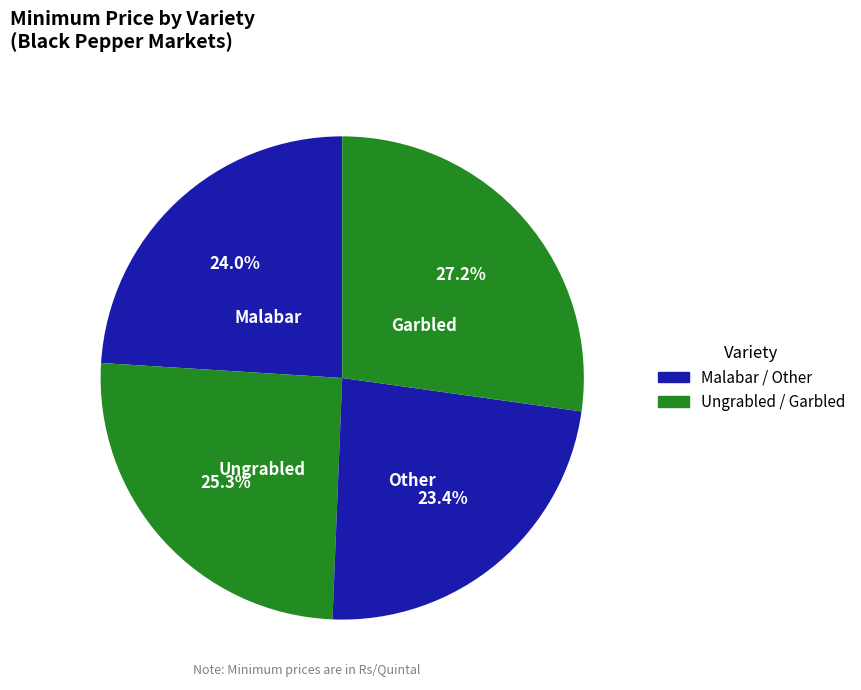

Is there any slice that represents more than half of the pie?

No